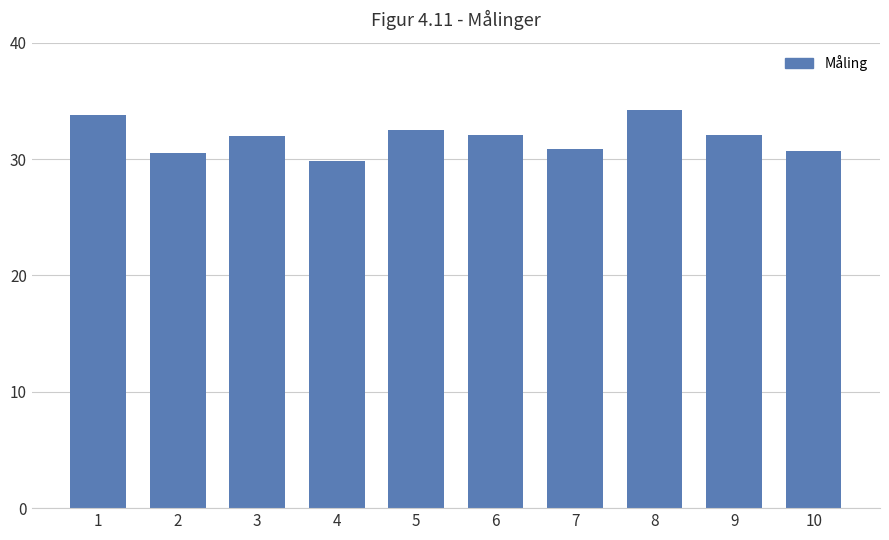

What is the greatest value displayed?

34.2